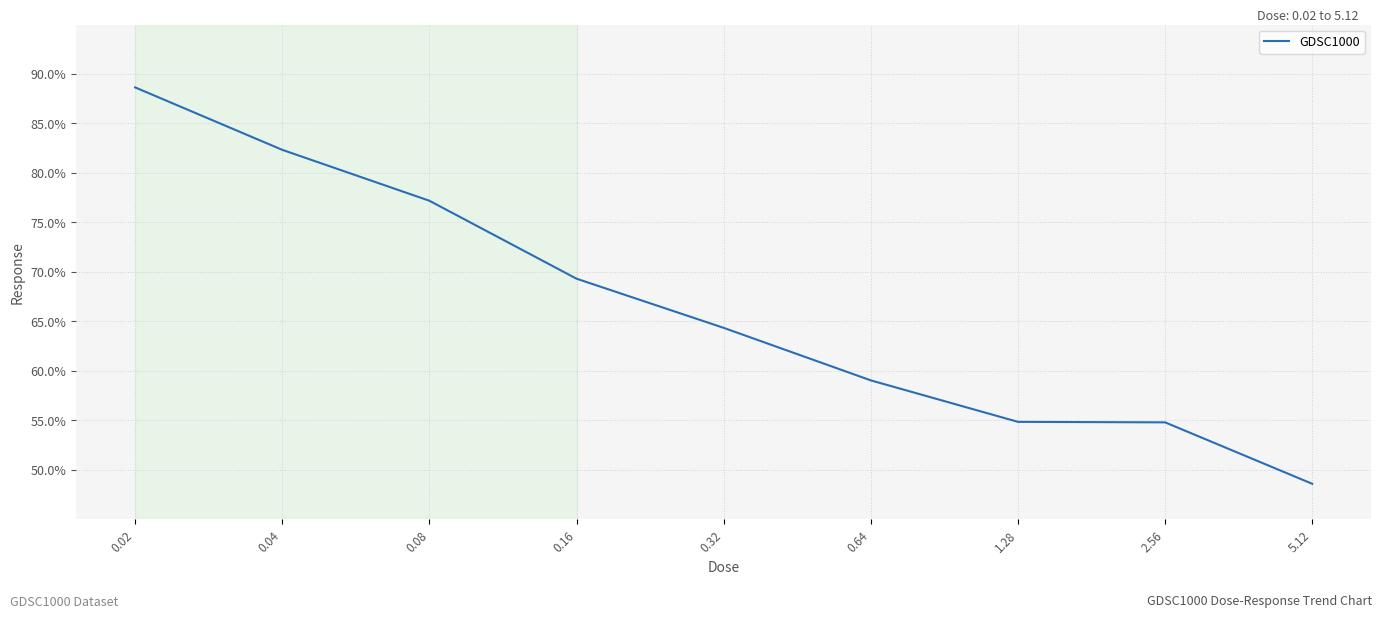

The chart shows a value of 29.6 at 0.64. True or false?

False